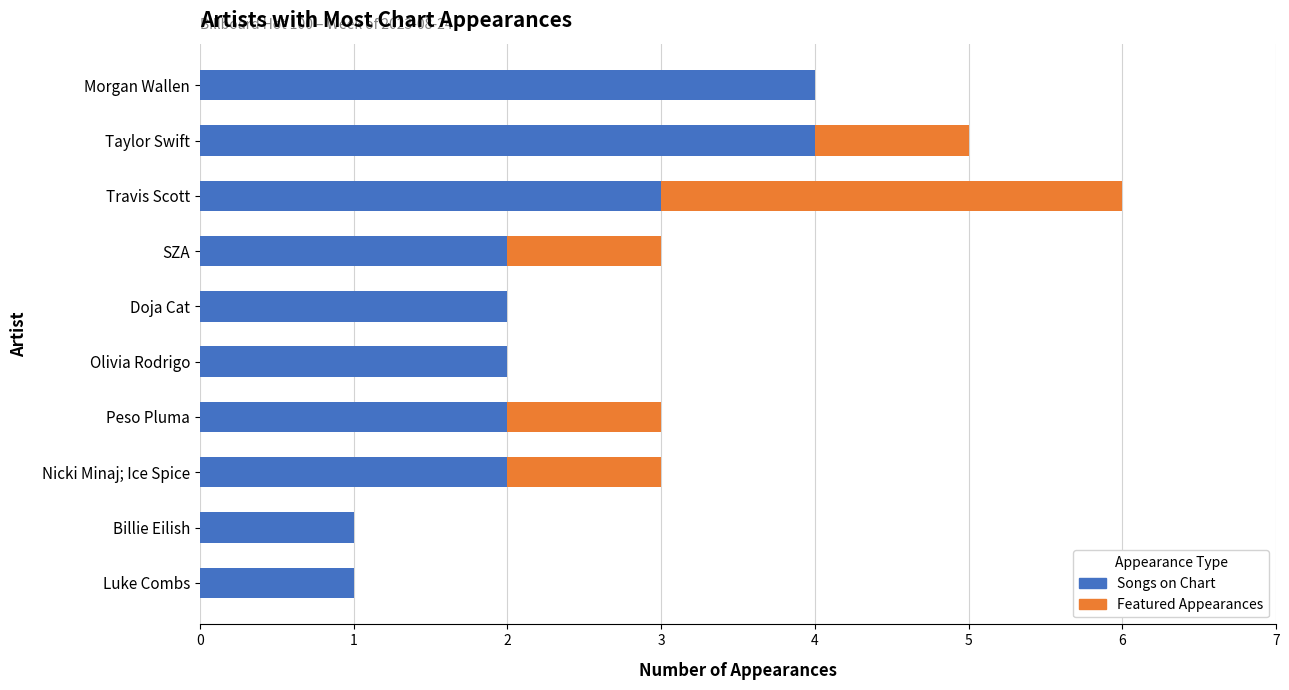

The Songs on Chart series shows 2 at Billie Eilish. True or false?

False